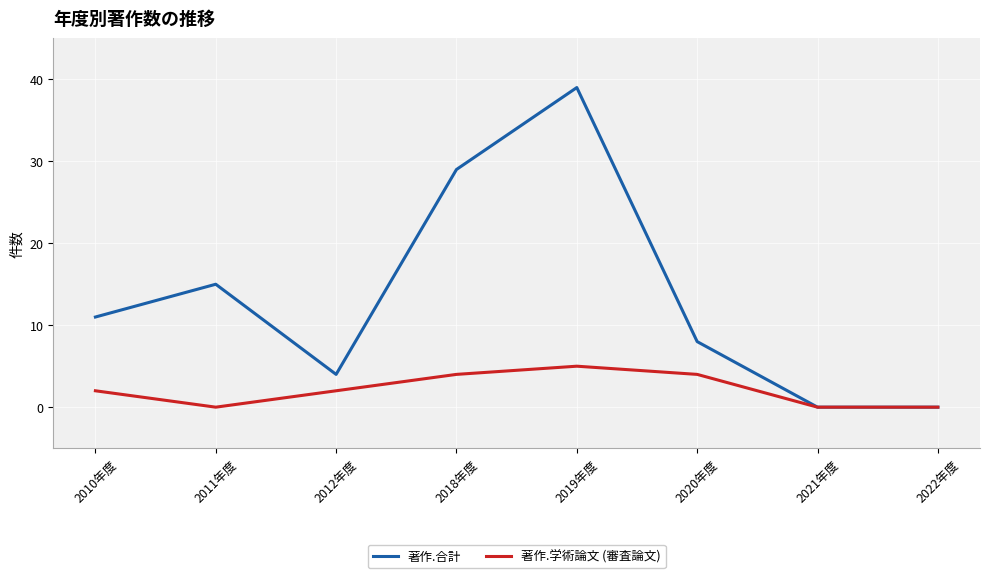

What is the difference between the maximum and minimum values in the 著作.学術論文 (審査論文) series?

5